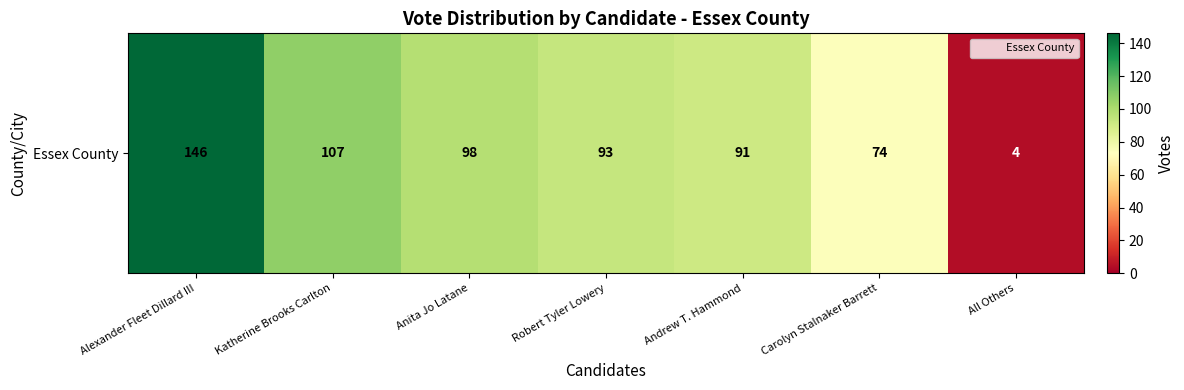

What is the ratio of the value at Katherine Brooks Carlton to the value at Anita Jo Latane?

1.1